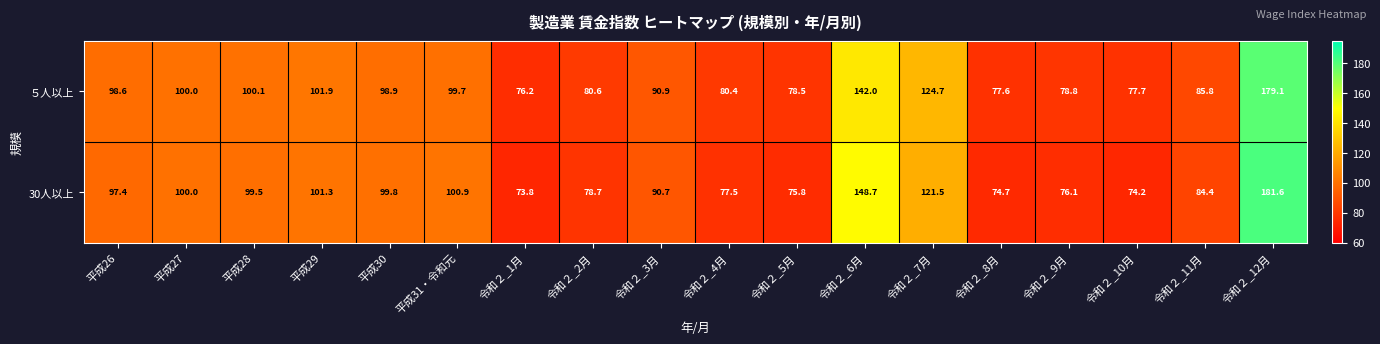

What is the maximum value shown in the chart?

181.6